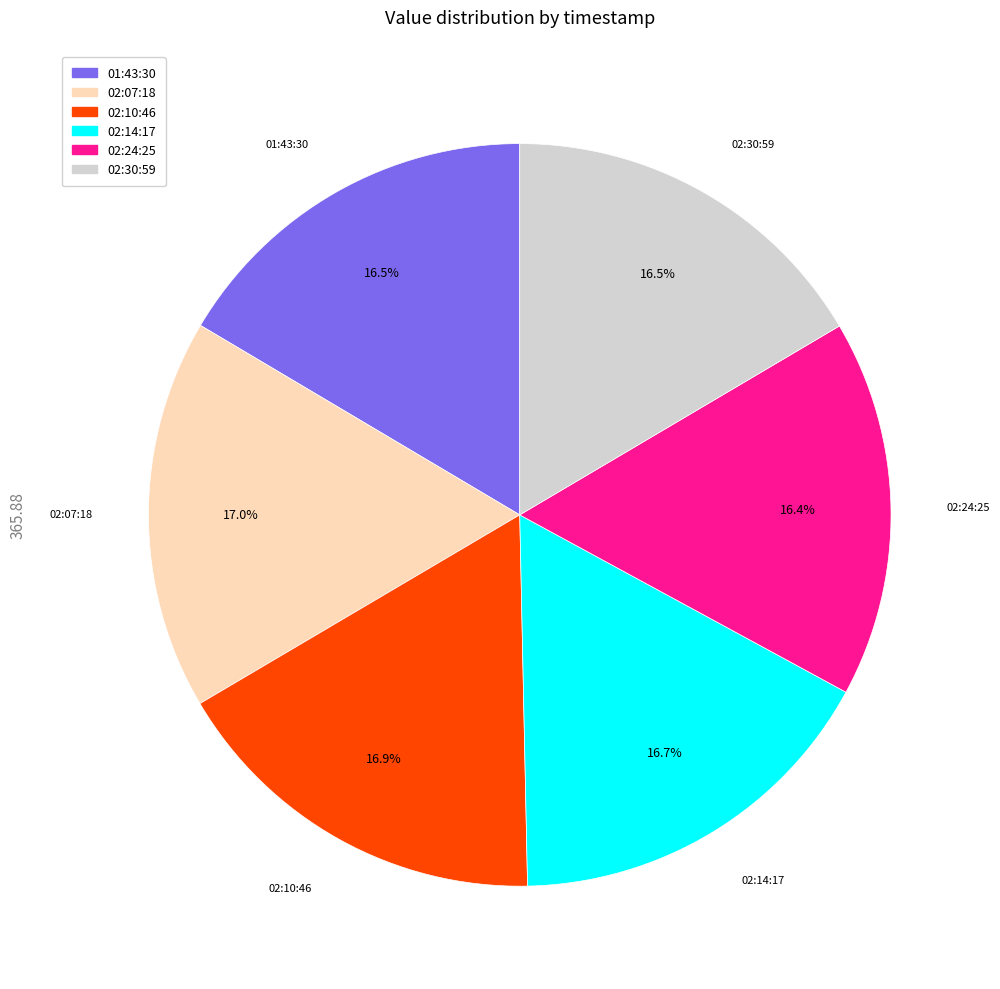

Is there any slice that represents more than half of the pie?

No